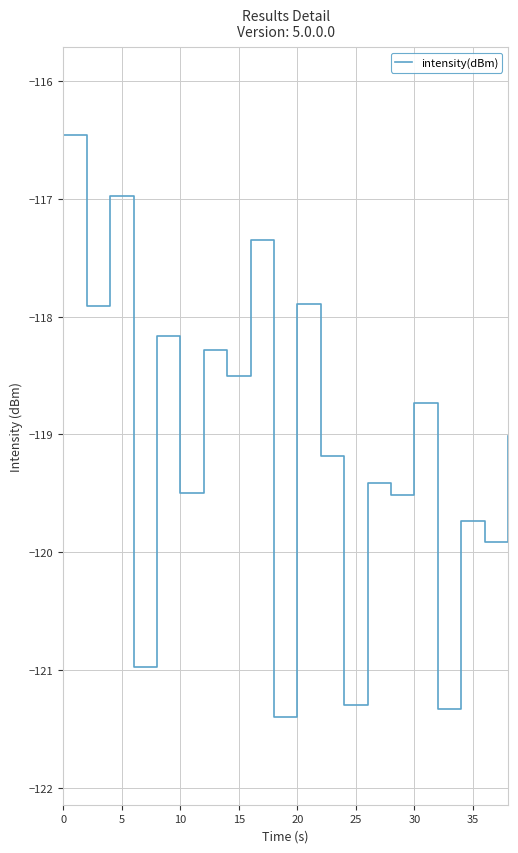

What is the smallest value displayed?

-121.4